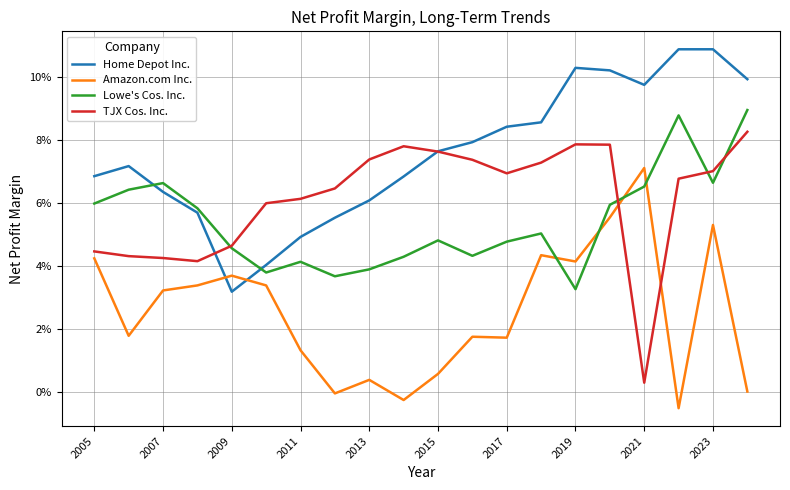

Which series has the largest total across all categories?

Home Depot Inc.